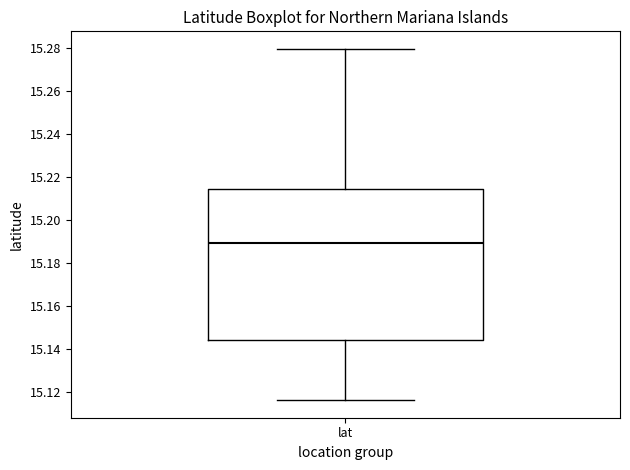

Read this box plot against the y-axis: the position of the median line, the range covered by the box, and the ends of both whiskers. The values are not printed on the chart, so give them approximately, as read against the axis.

median 15.190, box 15.144 to 15.214, whiskers 15.116 to 15.280